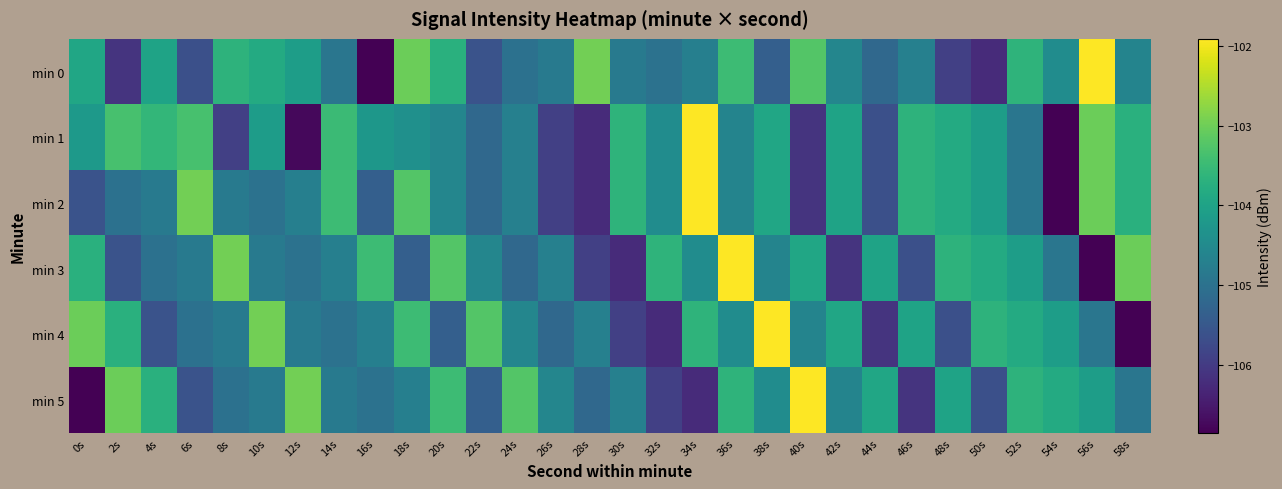

Reading left to right, extract all data points from this chart.

min 0: 0s=-103.9	2s=-106.1	4s=-104.0	6s=-105.7	8s=-103.6	10s=-103.8	12s=-104.1	14s=-104.9	16s=-106.9	18s=-103.0	20s=-103.7	22s=-105.6	24s=-105.0	26s=-104.8	28s=-103.0	30s=-104.8	32s=-105.0	34s=-104.7	36s=-103.5	38s=-105.4	40s=-103.2	42s=-104.6	44s=-105.2	46s=-104.7	48s=-105.9	50s=-106.2	52s=-103.6	54s=-104.5	56s=-101.9	58s=-104.6
min 1: 0s=-104.2	2s=-103.4	4s=-103.6	6s=-103.3	8s=-105.9	10s=-104.1	12s=-106.8	14s=-103.5	16s=-104.2	18s=-104.4	20s=-104.6	22s=-105.2	24s=-104.7	26s=-105.9	28s=-106.2	30s=-103.6	32s=-104.5	34s=-101.9	36s=-104.6	38s=-103.9	40s=-106.1	42s=-104.0	44s=-105.7	46s=-103.6	48s=-103.8	50s=-104.1	52s=-104.9	54s=-106.9	56s=-103.0	58s=-103.7
min 2: 0s=-105.6	2s=-105.0	4s=-104.8	6s=-103.0	8s=-104.8	10s=-105.0	12s=-104.7	14s=-103.5	16s=-105.4	18s=-103.2	20s=-104.6	22s=-105.2	24s=-104.7	26s=-105.9	28s=-106.2	30s=-103.6	32s=-104.5	34s=-101.9	36s=-104.6	38s=-103.9	40s=-106.1	42s=-104.0	44s=-105.7	46s=-103.6	48s=-103.8	50s=-104.1	52s=-104.9	54s=-106.9	56s=-103.0	58s=-103.7
min 3: 0s=-103.7	2s=-105.6	4s=-105.0	6s=-104.8	8s=-103.0	10s=-104.8	12s=-105.0	14s=-104.7	16s=-103.5	18s=-105.4	20s=-103.2	22s=-104.6	24s=-105.2	26s=-104.7	28s=-105.9	30s=-106.2	32s=-103.6	34s=-104.5	36s=-101.9	38s=-104.6	40s=-103.9	42s=-106.1	44s=-104.0	46s=-105.7	48s=-103.6	50s=-103.8	52s=-104.1	54s=-104.9	56s=-106.9	58s=-103.0
min 4: 0s=-103.0	2s=-103.7	4s=-105.6	6s=-105.0	8s=-104.8	10s=-103.0	12s=-104.8	14s=-105.0	16s=-104.7	18s=-103.5	20s=-105.4	22s=-103.2	24s=-104.6	26s=-105.2	28s=-104.7	30s=-105.9	32s=-106.2	34s=-103.6	36s=-104.5	38s=-101.9	40s=-104.6	42s=-103.9	44s=-106.1	46s=-104.0	48s=-105.7	50s=-103.6	52s=-103.8	54s=-104.1	56s=-104.9	58s=-106.9
min 5: 0s=-106.9	2s=-103.0	4s=-103.7	6s=-105.6	8s=-105.0	10s=-104.8	12s=-103.0	14s=-104.8	16s=-105.0	18s=-104.7	20s=-103.5	22s=-105.4	24s=-103.2	26s=-104.6	28s=-105.2	30s=-104.7	32s=-105.9	34s=-106.2	36s=-103.6	38s=-104.5	40s=-101.9	42s=-104.6	44s=-103.9	46s=-106.1	48s=-104.0	50s=-105.7	52s=-103.6	54s=-103.8	56s=-104.1	58s=-104.9